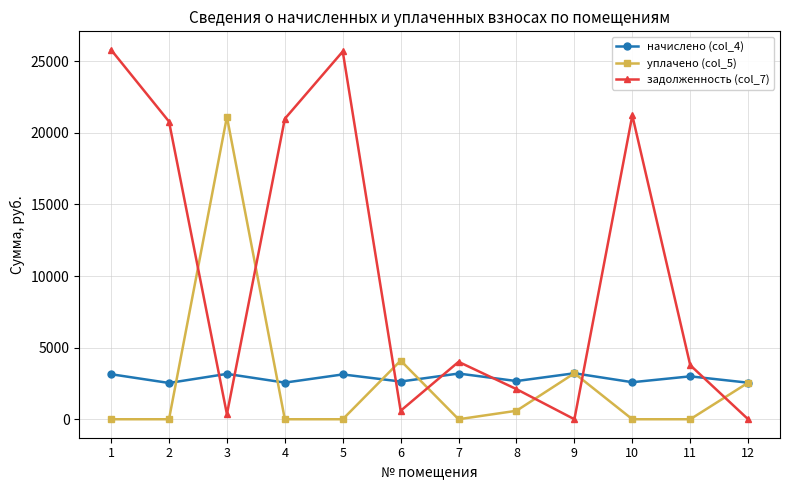

Is the value of уплачено (col_5) at 6 greater than the value of задолженность (col_7) at 6?

Yes